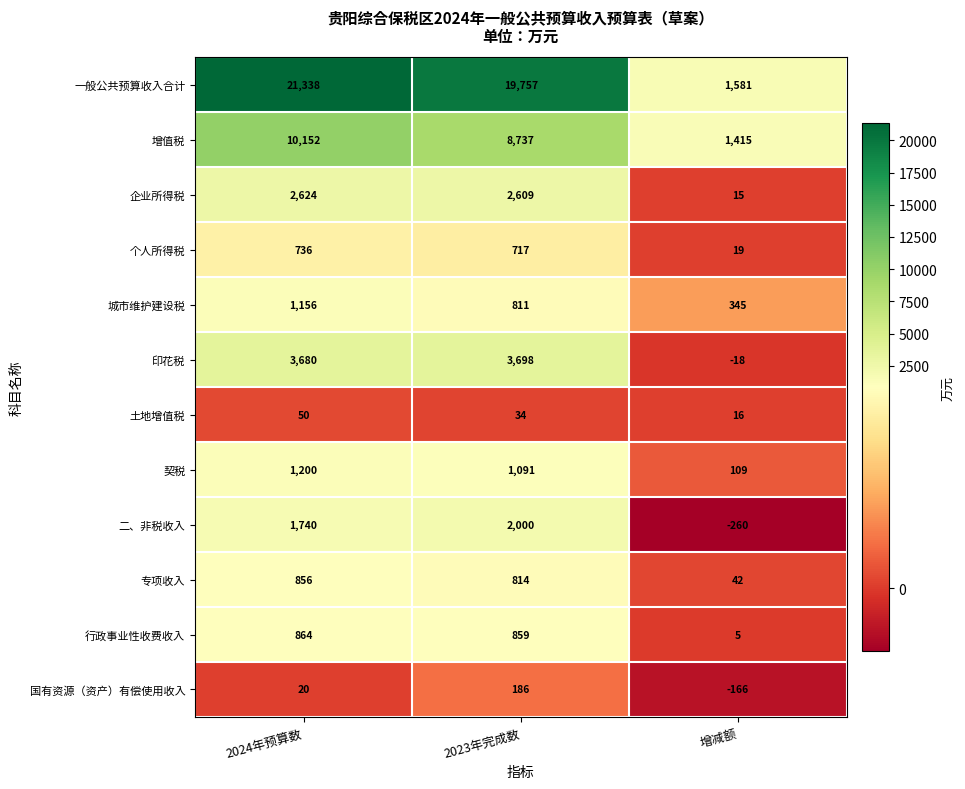

What is the difference between the maximum and second lowest values in the 个人所得税 series?

19